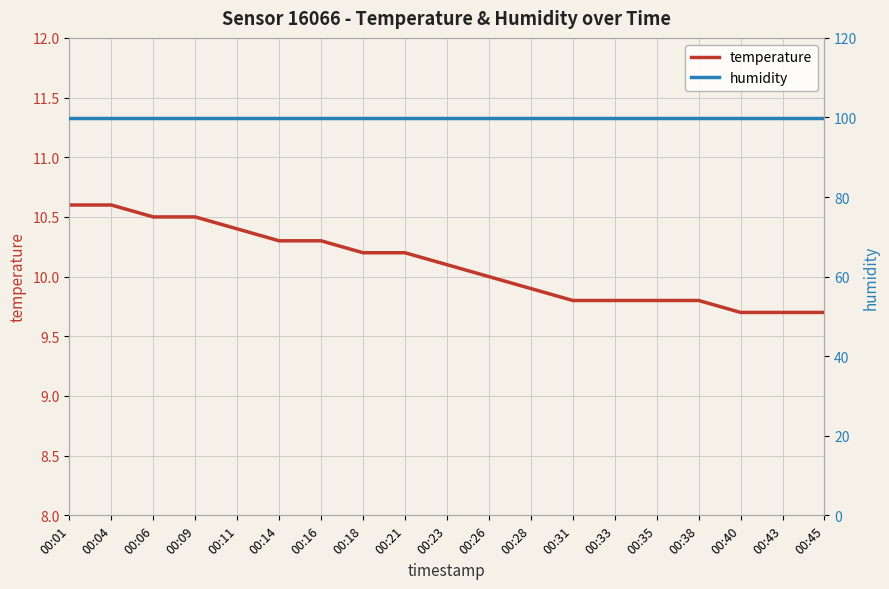

How many lines are shown in the chart?

2